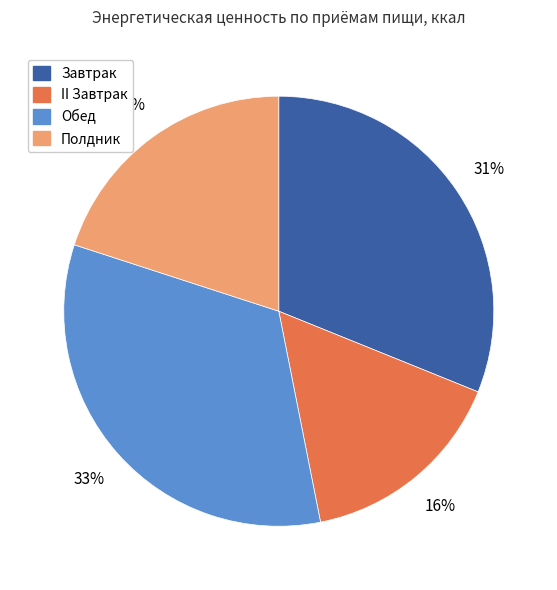

The II Завтрак slice represents 6% of the pie. True or false?

False